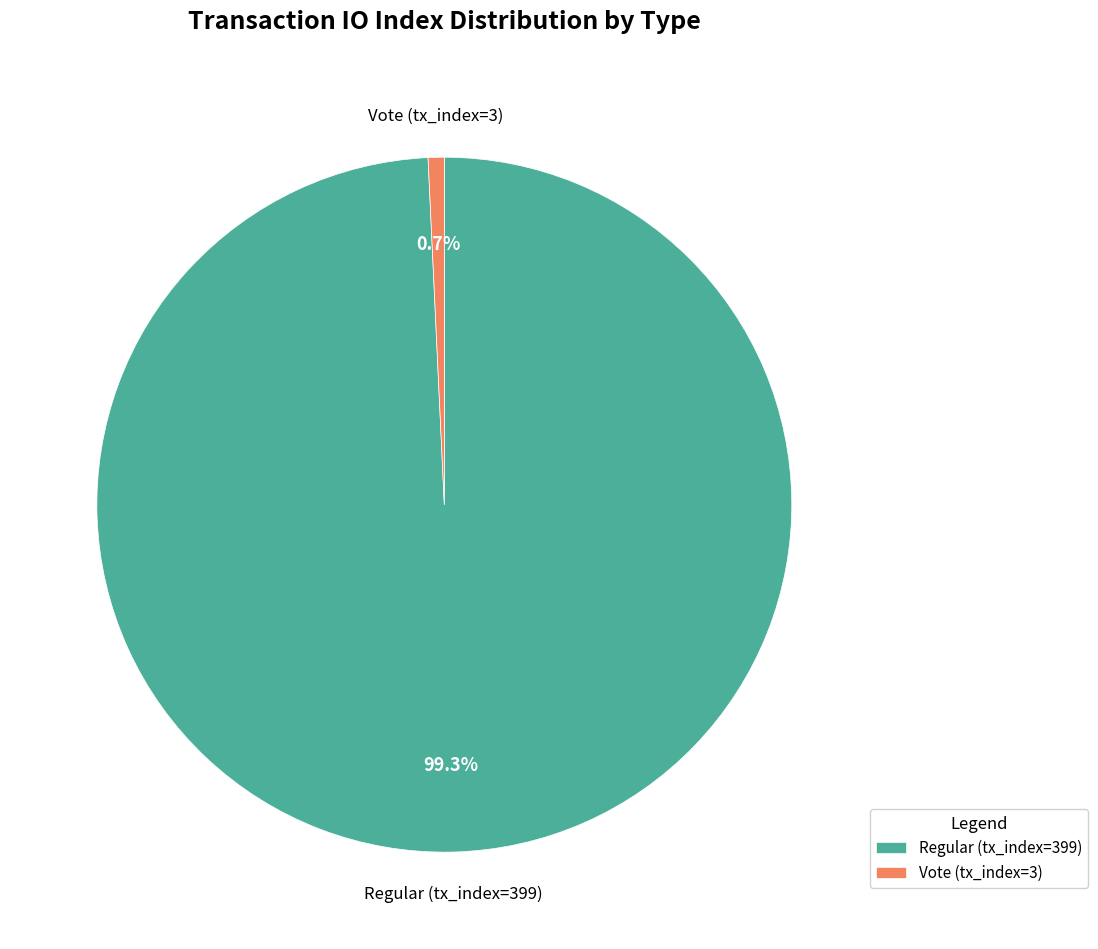

What portion of the pie excludes Vote (tx_index=3)?

99.3%